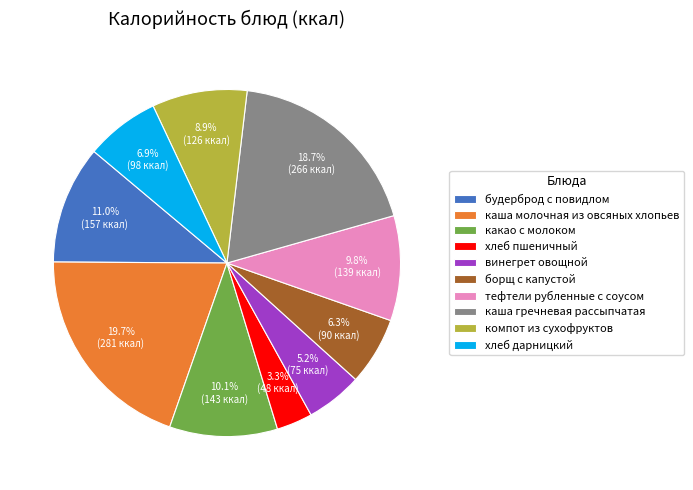

How many segments does this pie chart have?

10